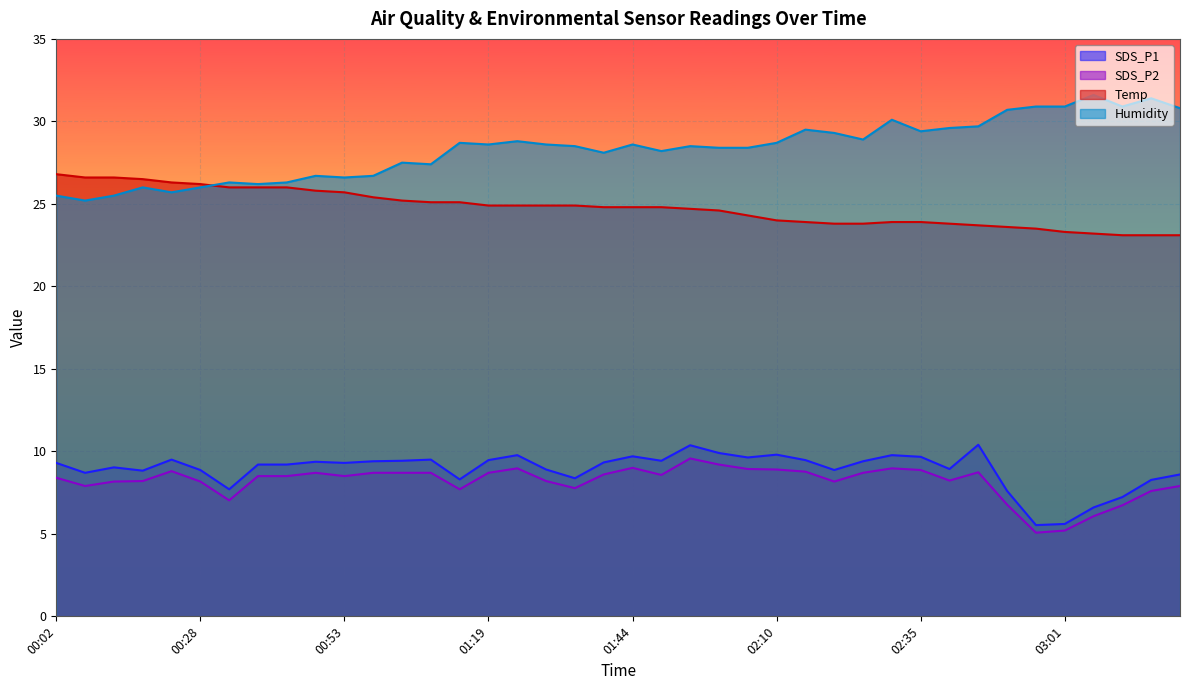

True or false: SDS_P2 and SDS_P1 cross at least once.

False